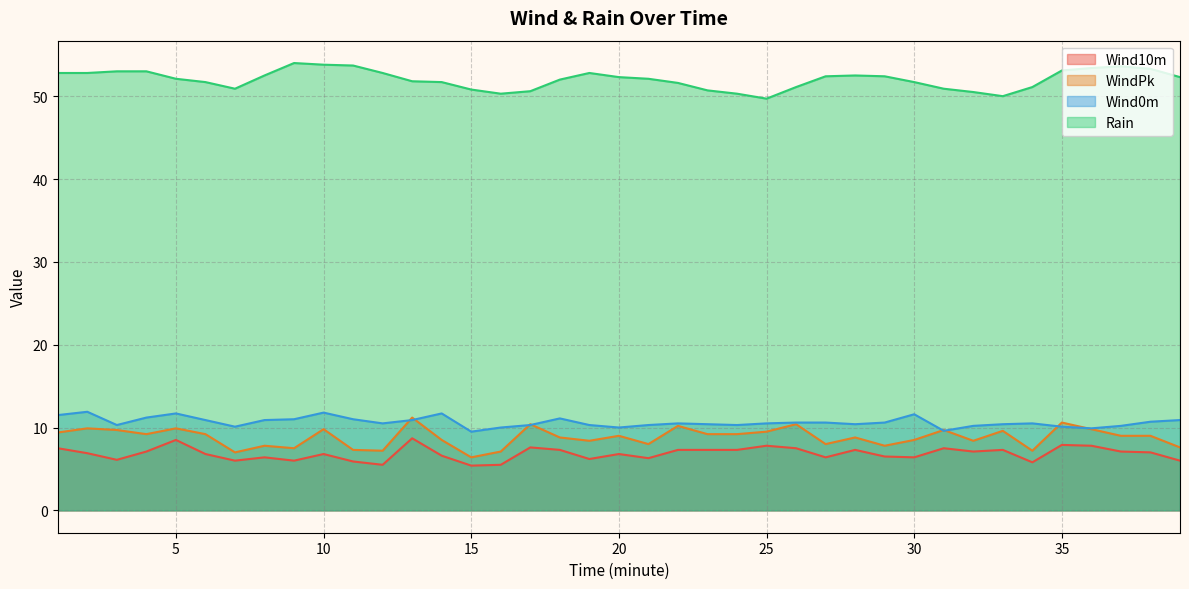

Is it true that Rain equals 51.1 at 26?

True